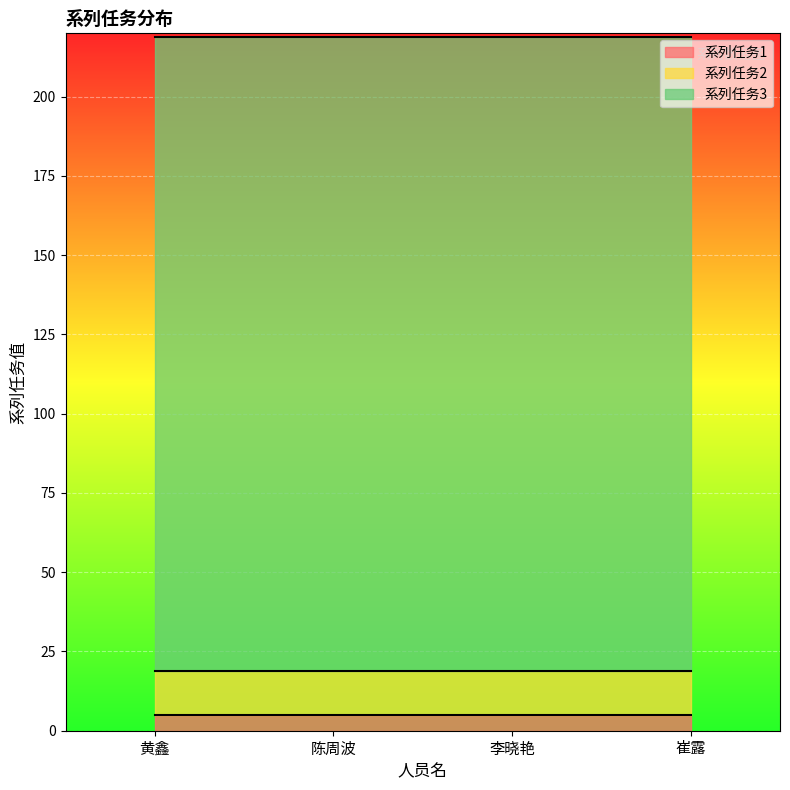

Reading left to right, list all the values displayed in this chart.

系列任务1: 黄鑫=5.0	陈周波=5.0	李晓艳=5.0	崔露=5.0
系列任务2: 黄鑫=13.8	陈周波=13.8	李晓艳=13.8	崔露=13.8
系列任务3: 黄鑫=200.0	陈周波=200.0	李晓艳=200.0	崔露=200.0